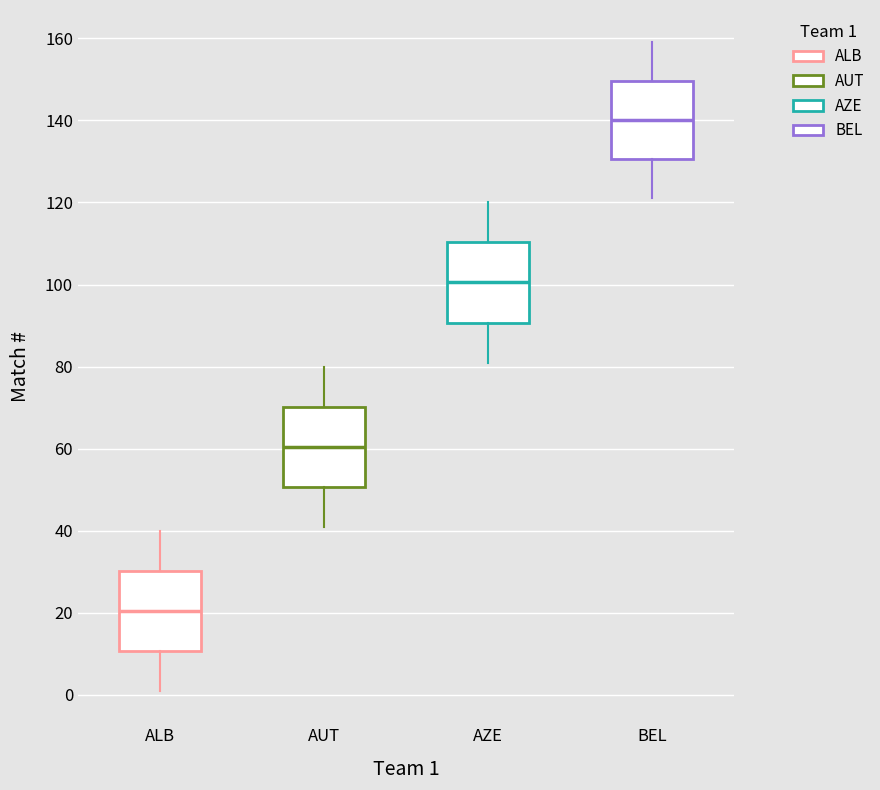

Which box has the lowest median line?

ALB